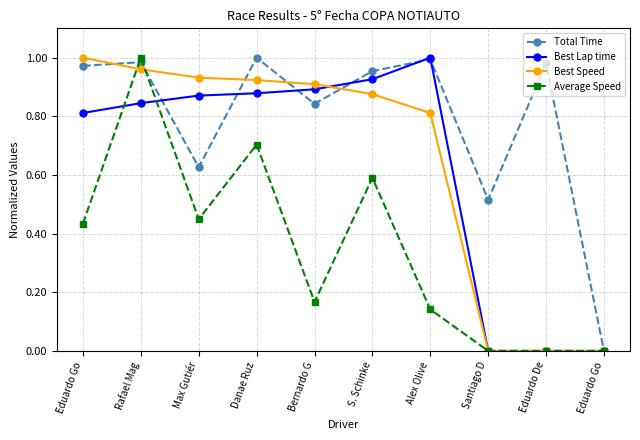

What is the sum of the Best Lap time values at Alex Olive and Max Gutiér?

1.9